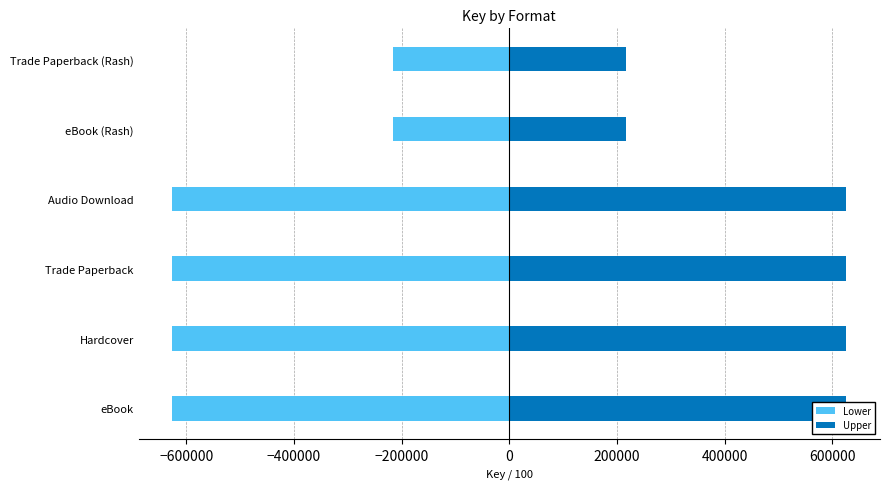

Rank the series by their average value, from highest to lowest.

Upper, Lower